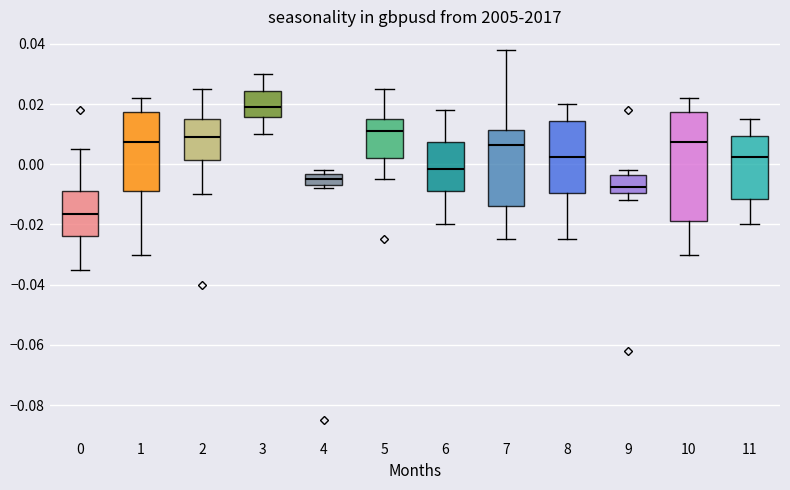

Which box is the tallest, from its lower edge to its upper edge?

10